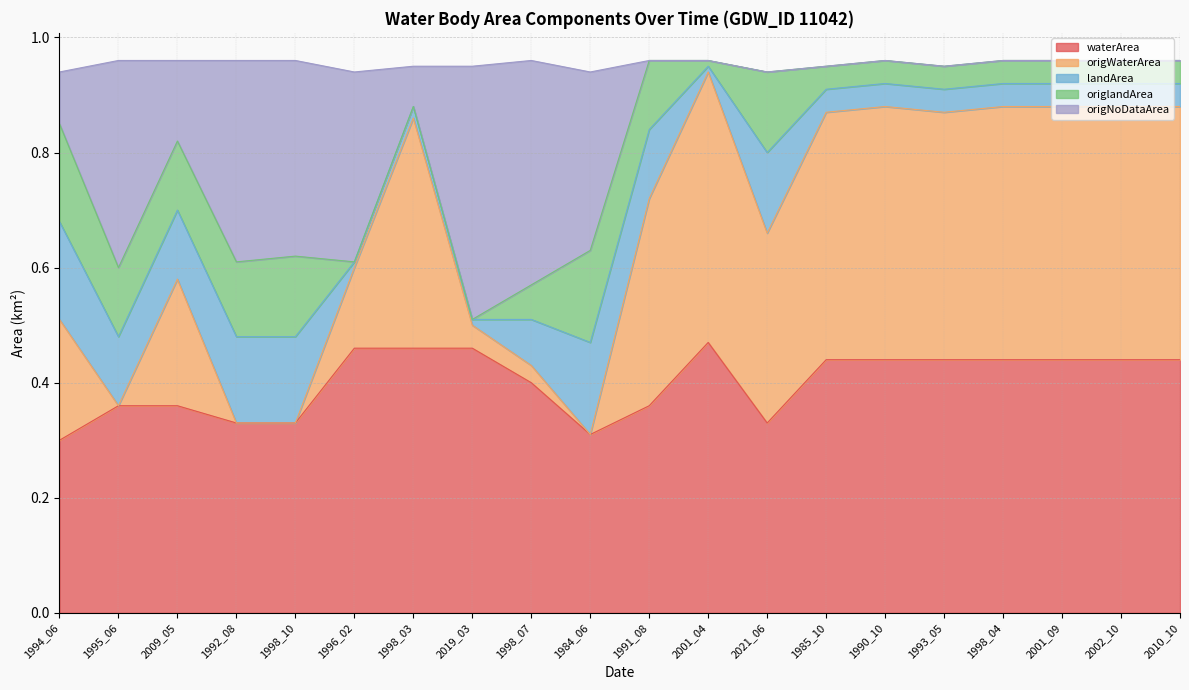

At which category is the sum across all series the highest?

2001_04